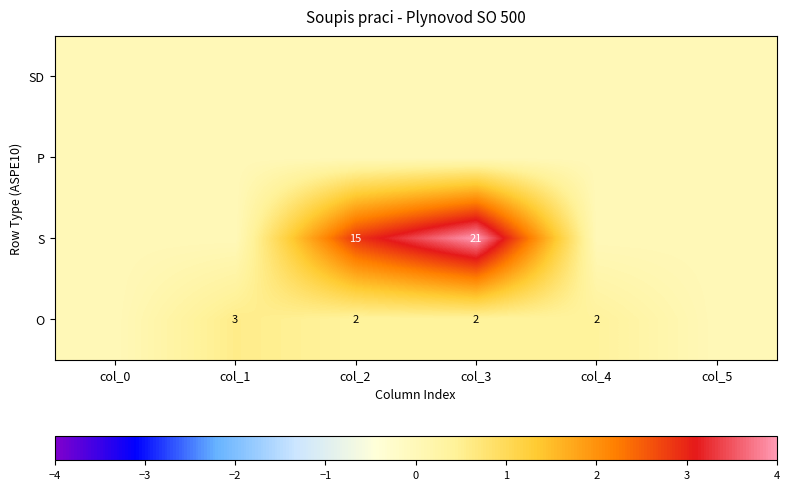

The S series shows 21 at col_3. True or false?

True